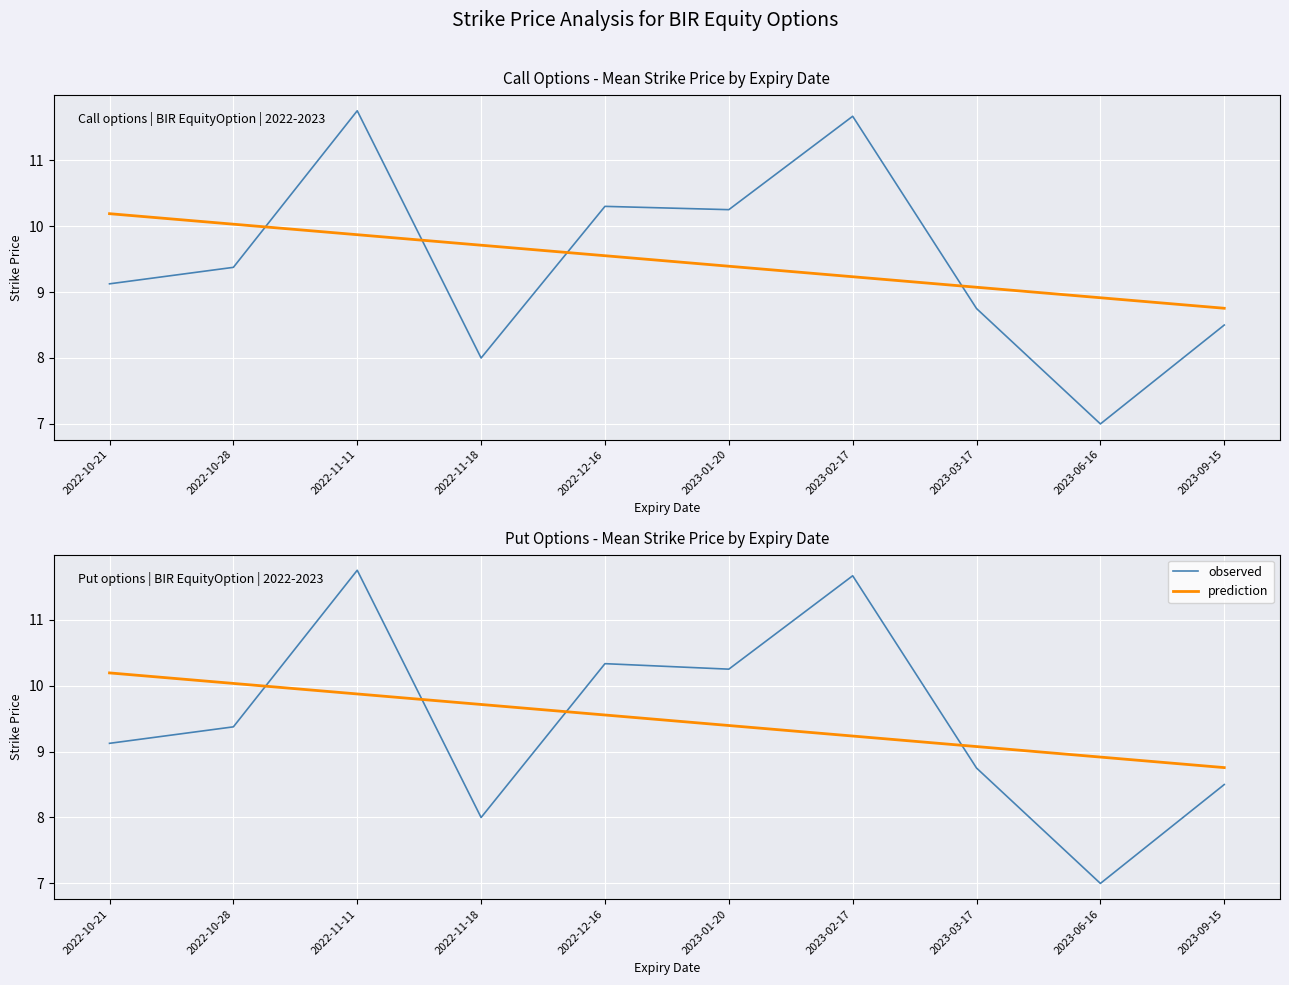

Which label corresponds to the largest value in the chart?

2022-11-11